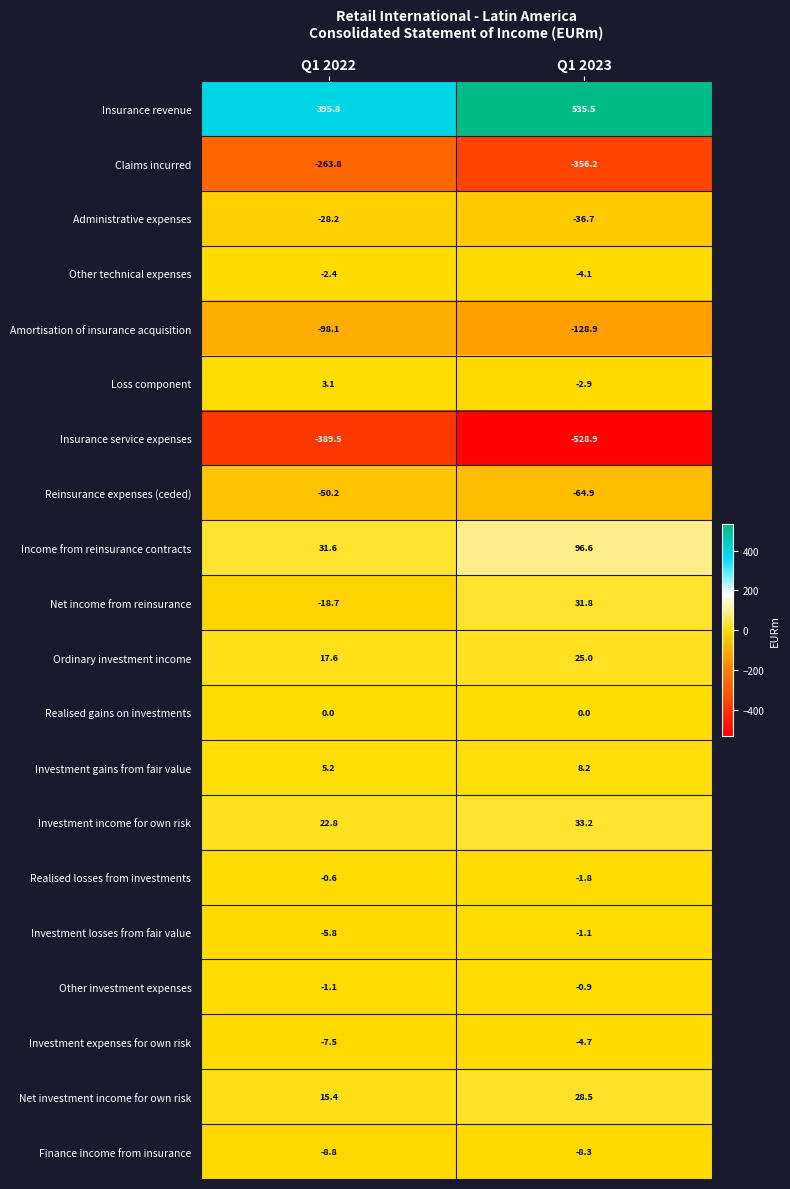

What is the smallest value displayed?

-528.9